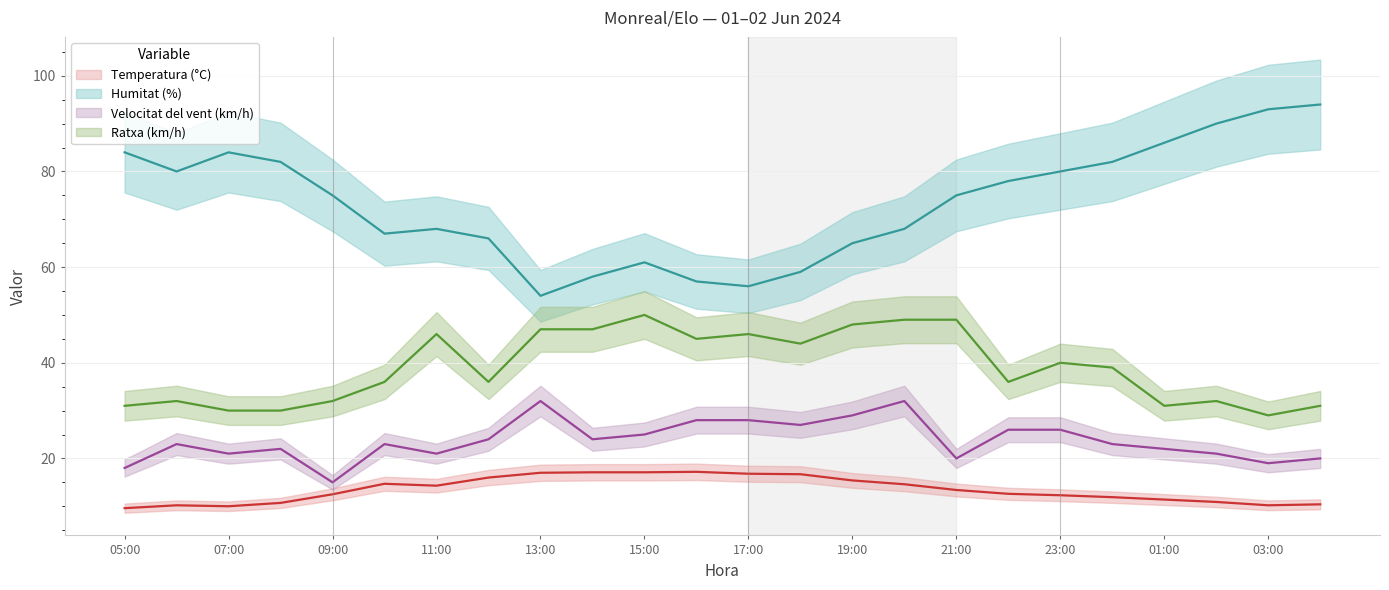

Where does the Velocitat del vent (km/h) series first go above 23?

12:00